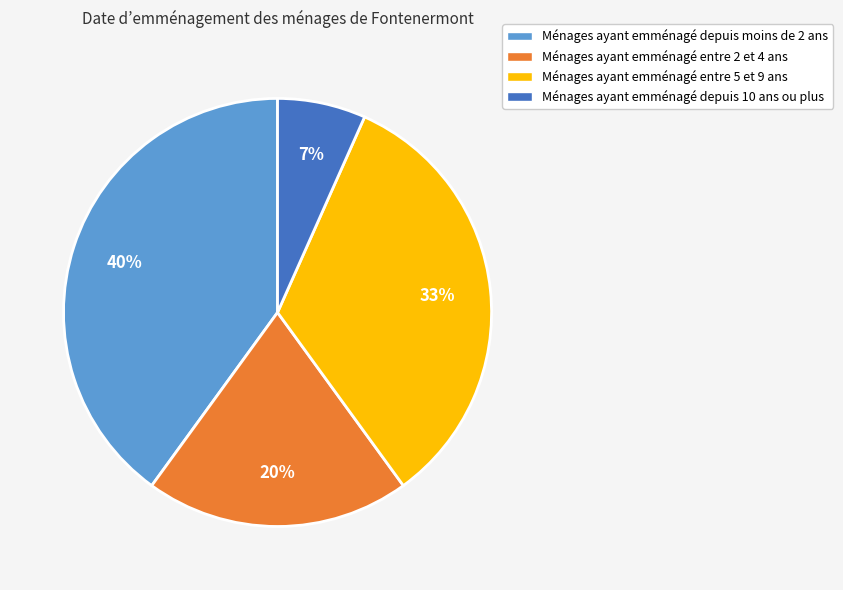

Which category has the biggest portion of the pie?

Ménages ayant emménagé depuis moins de 2 ans